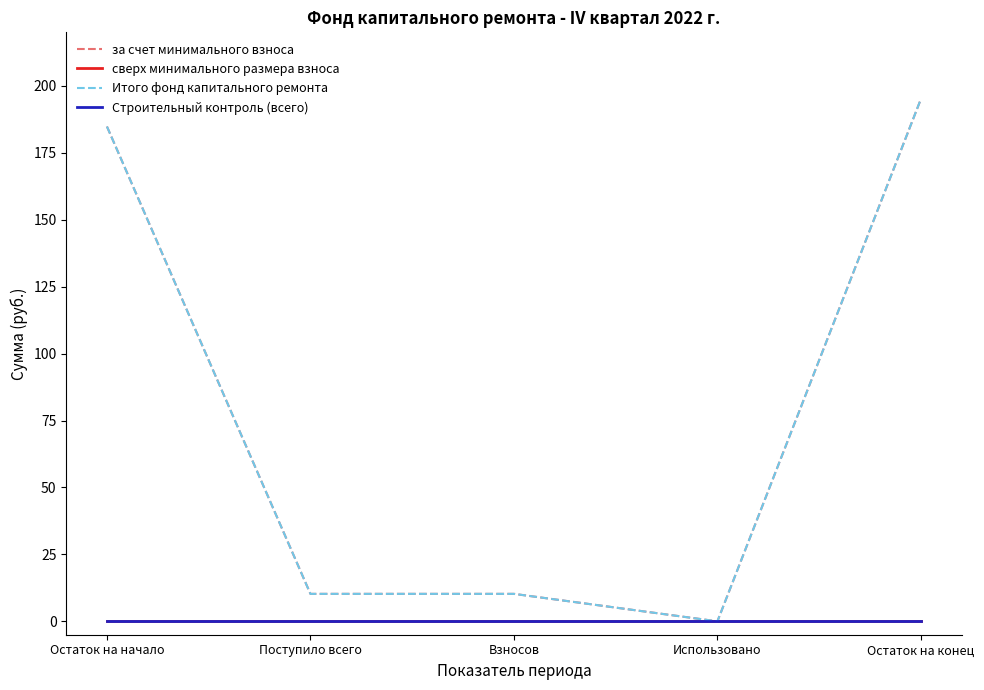

Rank the categories by за счет минимального взноса value from lowest to highest.

Использовано, Поступило всего, Взносов, Остаток на начало, Остаток на конец